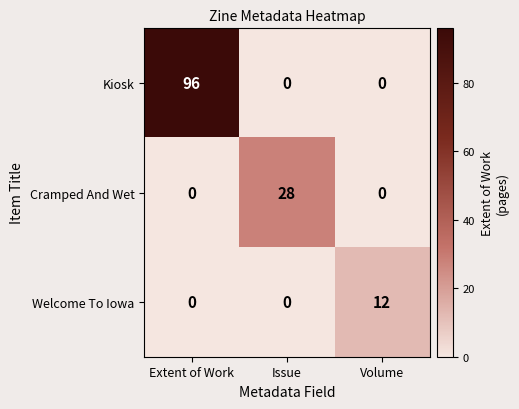

Which category has the highest value across all series?

Extent of Work